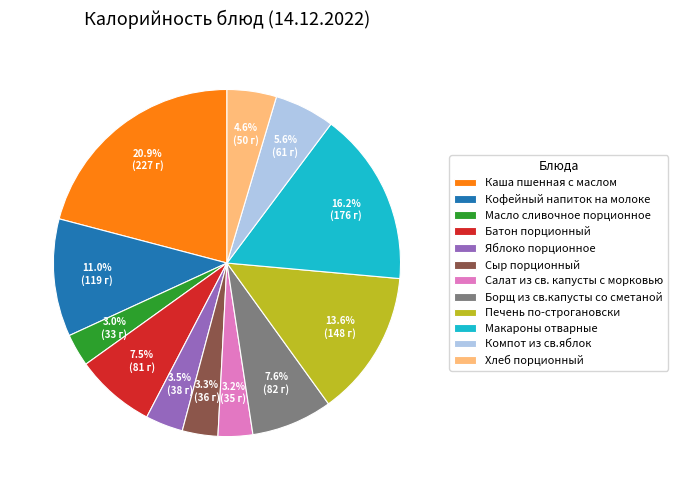

Which has a higher value, Каша пшенная с маслом or Печень по-строгановски?

Каша пшенная с маслом